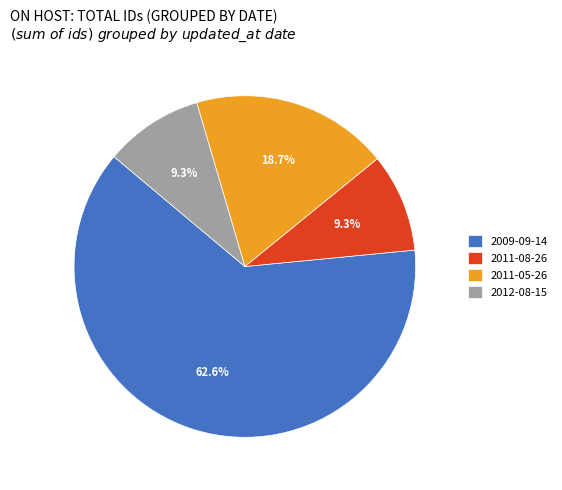

Which slice is the largest?

2009-09-14